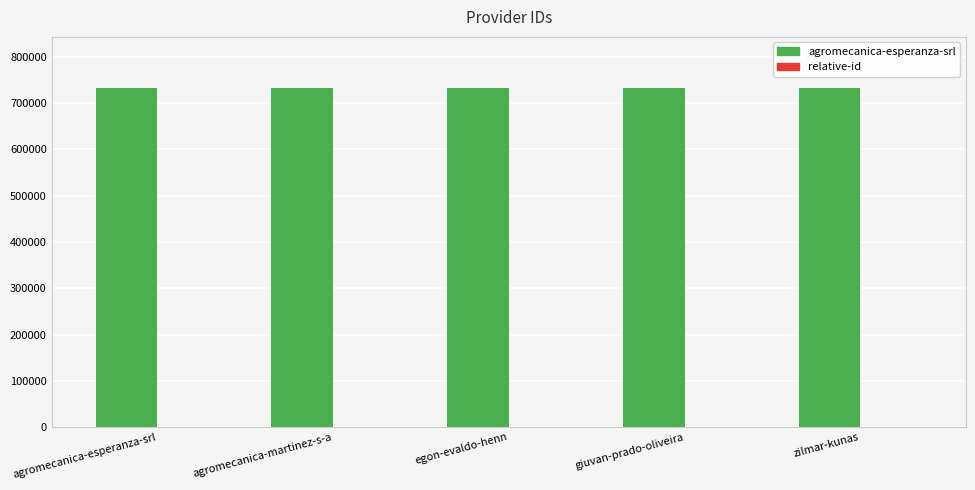

The value of agromecanica-esperanza-srl at agromecanica-esperanza-srl is 1021438. True or false?

False